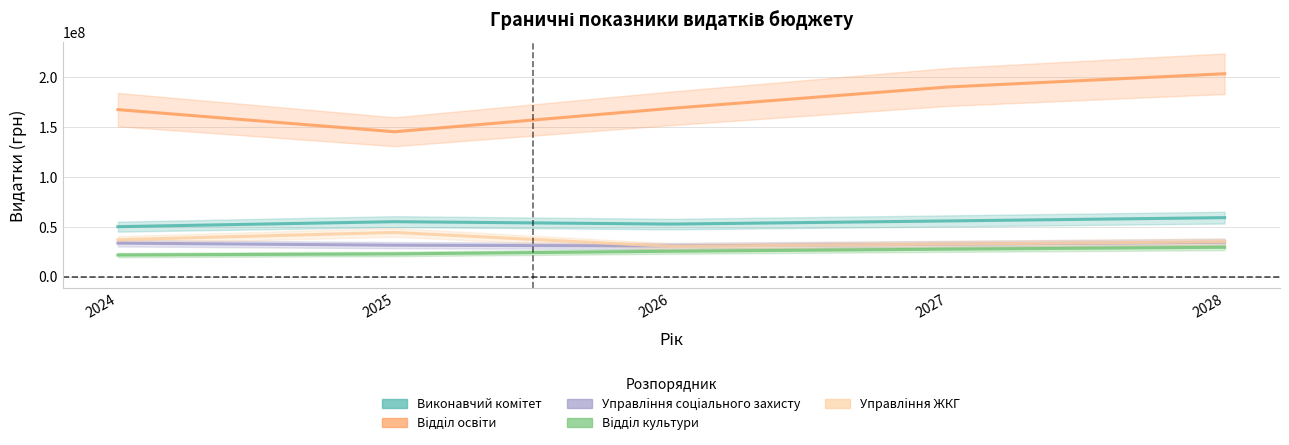

True or false: Управлiння ЖКГ and Управлiння соцiального захисту cross at least once.

True